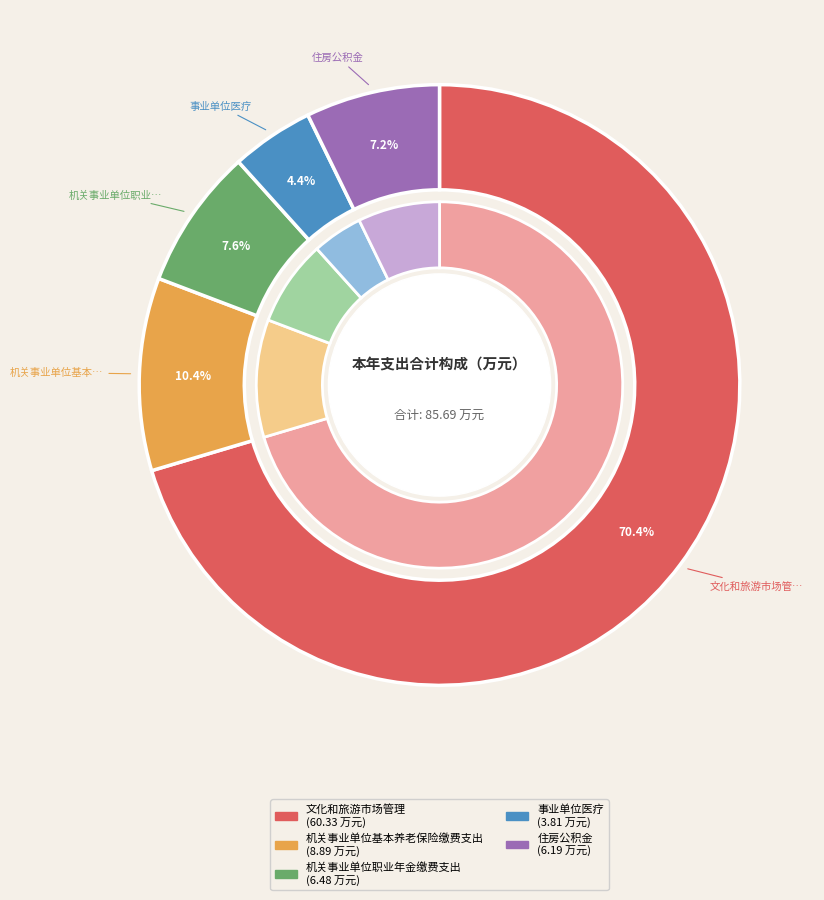

What percentage is the 事业单位医疗 slice, to the nearest percent?

4%